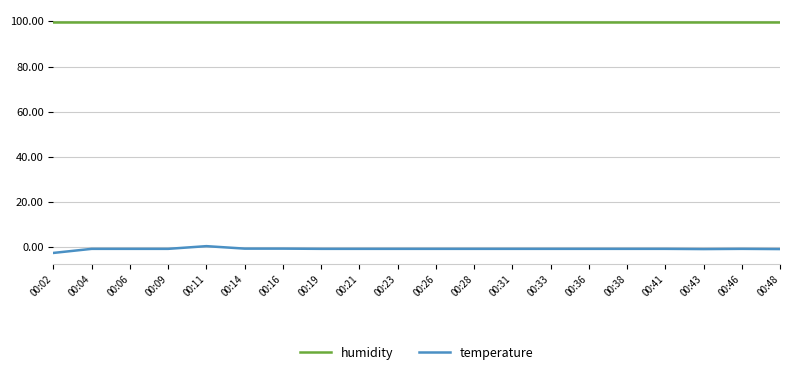

True or false: humidity and temperature intersect in this chart.

False